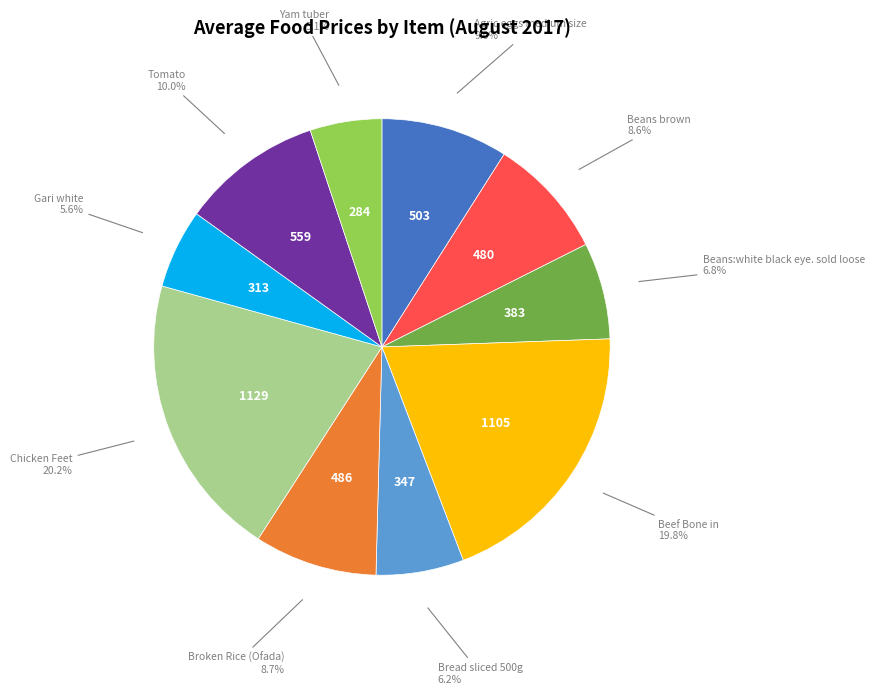

How many slices are in this pie chart?

10